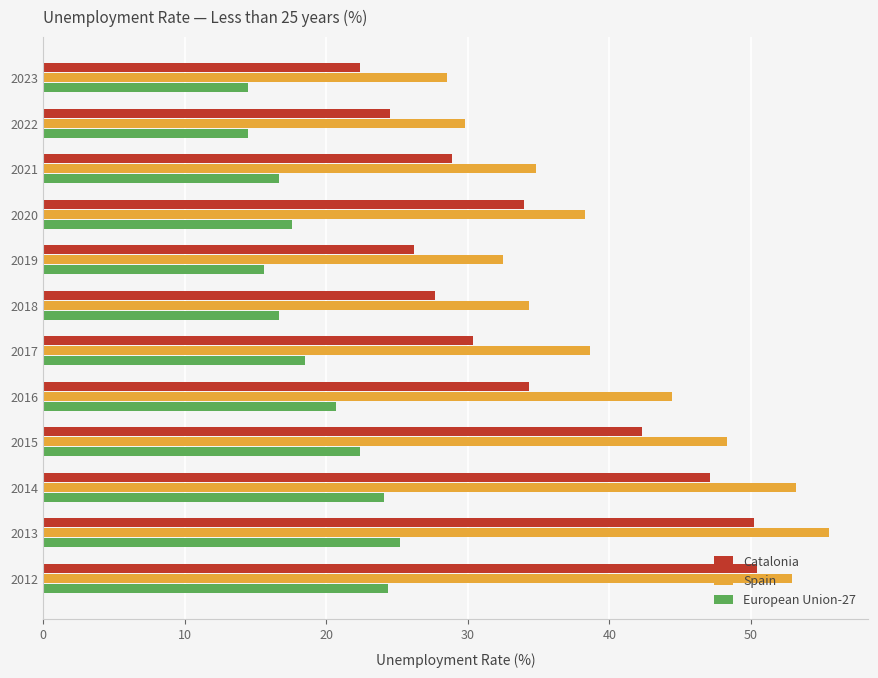

What are all the series names shown in the legend?

Catalonia, Spain, European Union-27